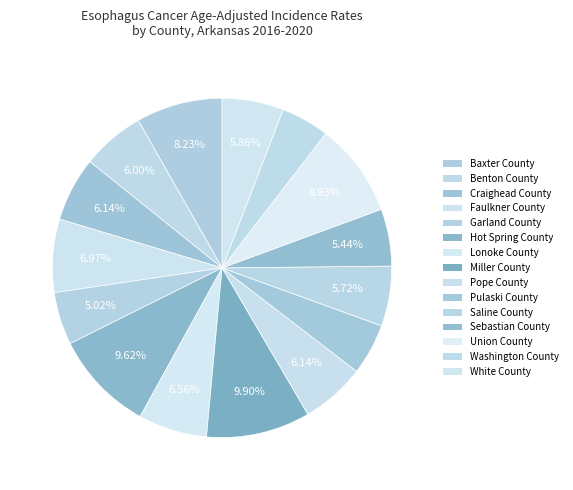

Count the number of slices in the pie.

15